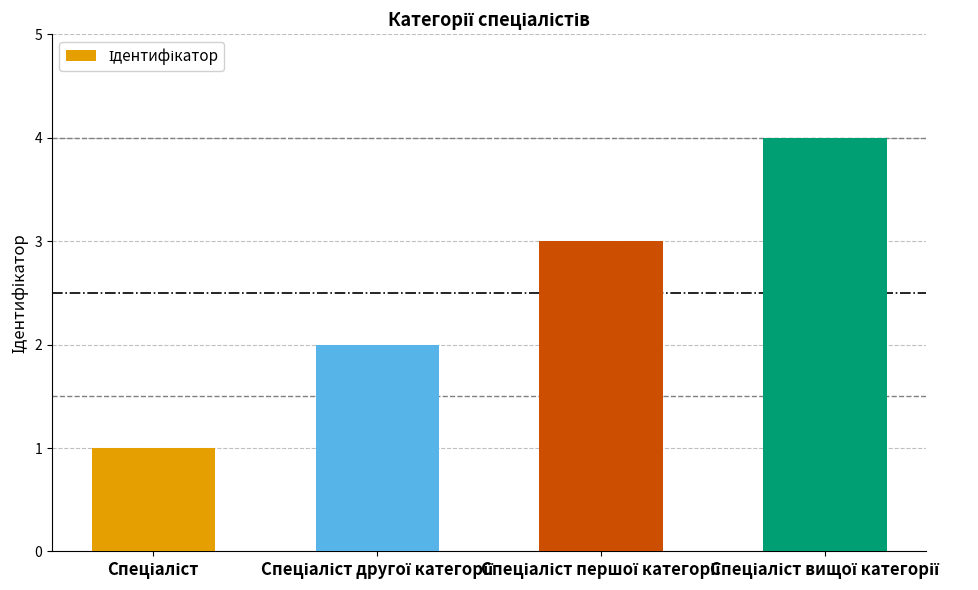

What is the greatest value displayed?

4